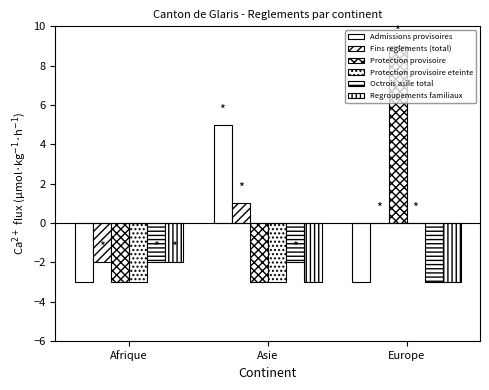

Is the value of Protection provisoire eteinte at Asie greater than the value of Regroupements familiaux at Afrique?

No